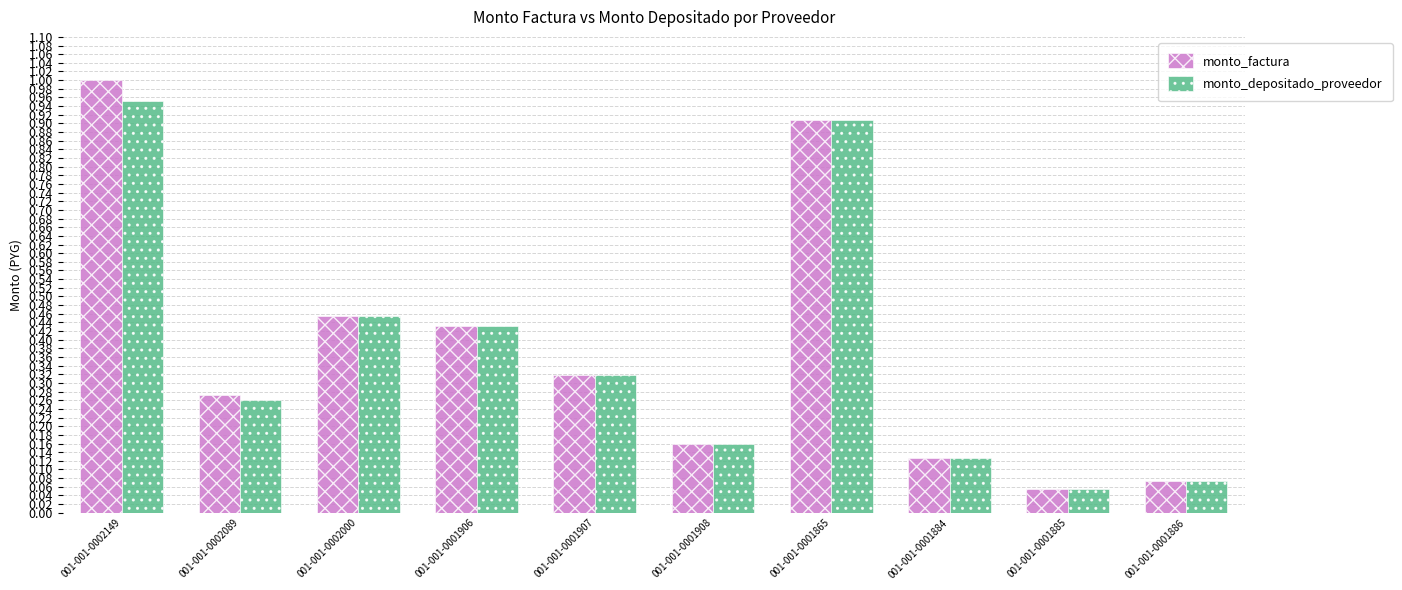

List the labels in order of monto_factura value, smallest first.

001-001-0001885, 001-001-0001886, 001-001-0001884, 001-001-0001908, 001-001-0002089, 001-001-0001907, 001-001-0001906, 001-001-0002000, 001-001-0001865, 001-001-0002149